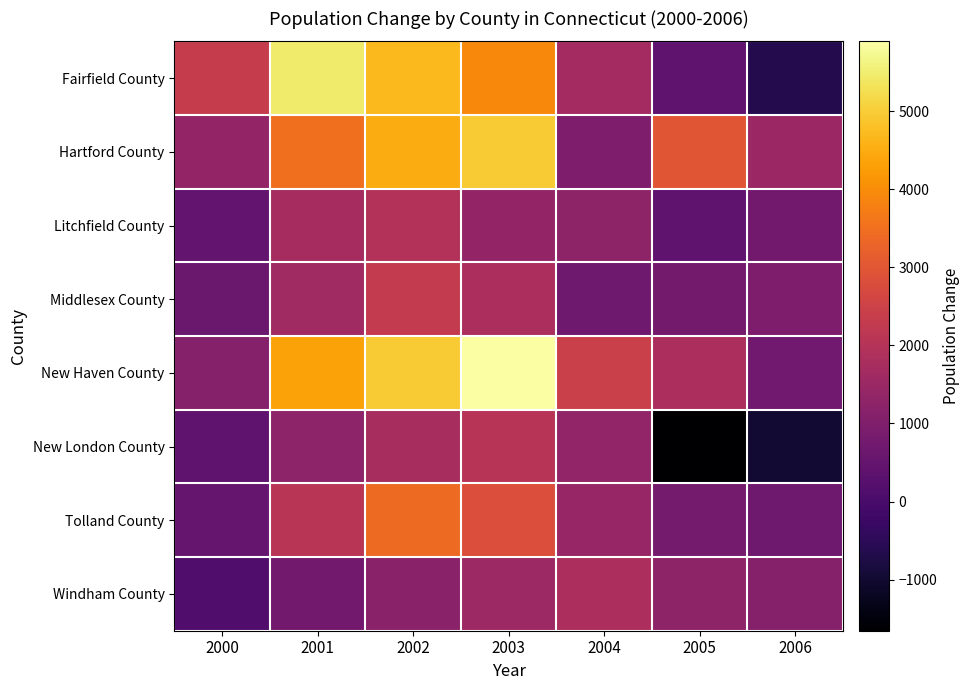

Between 2003 and 2006, which series saw the biggest shift?

New Haven County